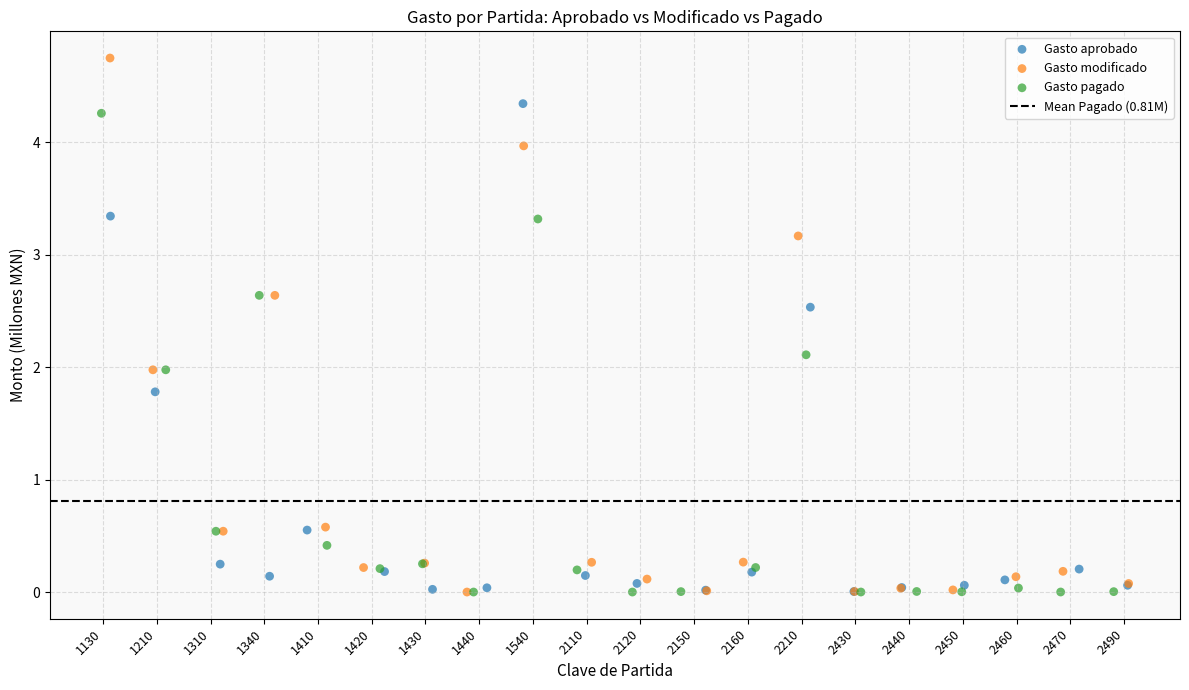

Which series has the largest Y range (max minus min)?

Gasto modificado